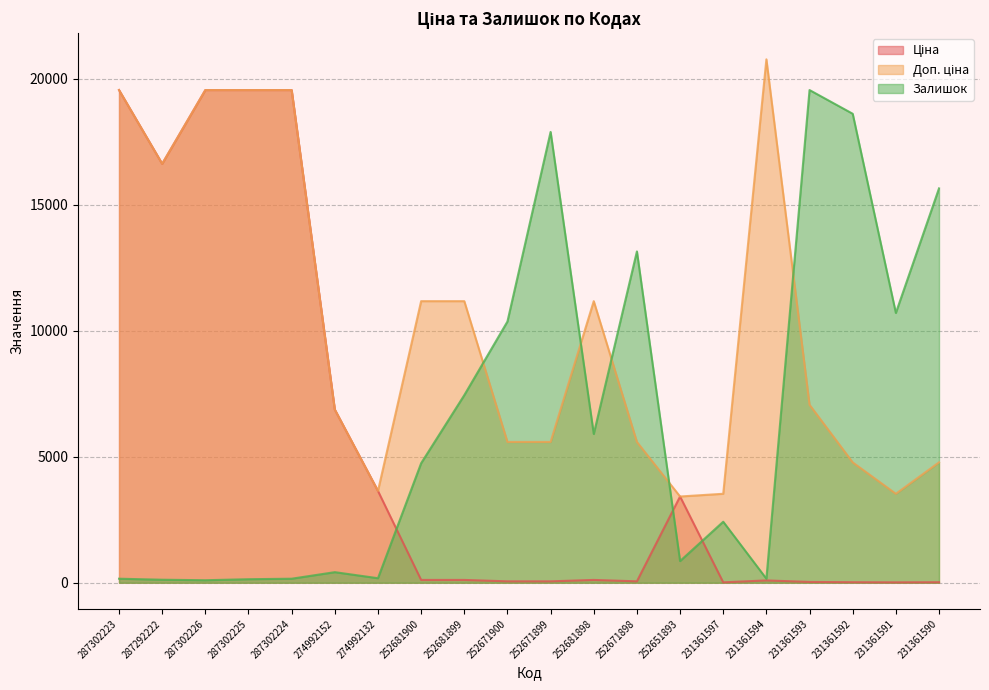

Does the chart display data point markers on the line(s)?

No